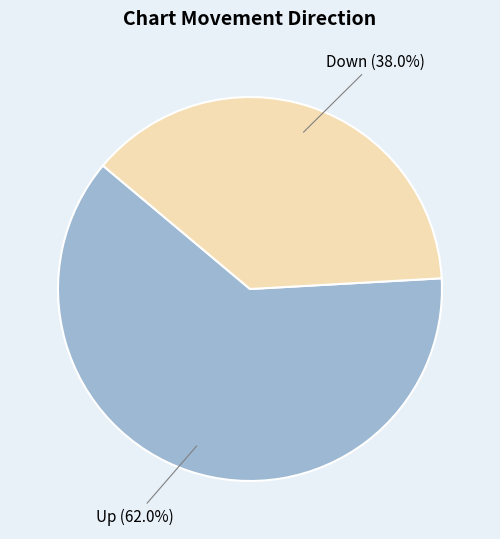

To the nearest percent, what is the average slice percentage?

50%